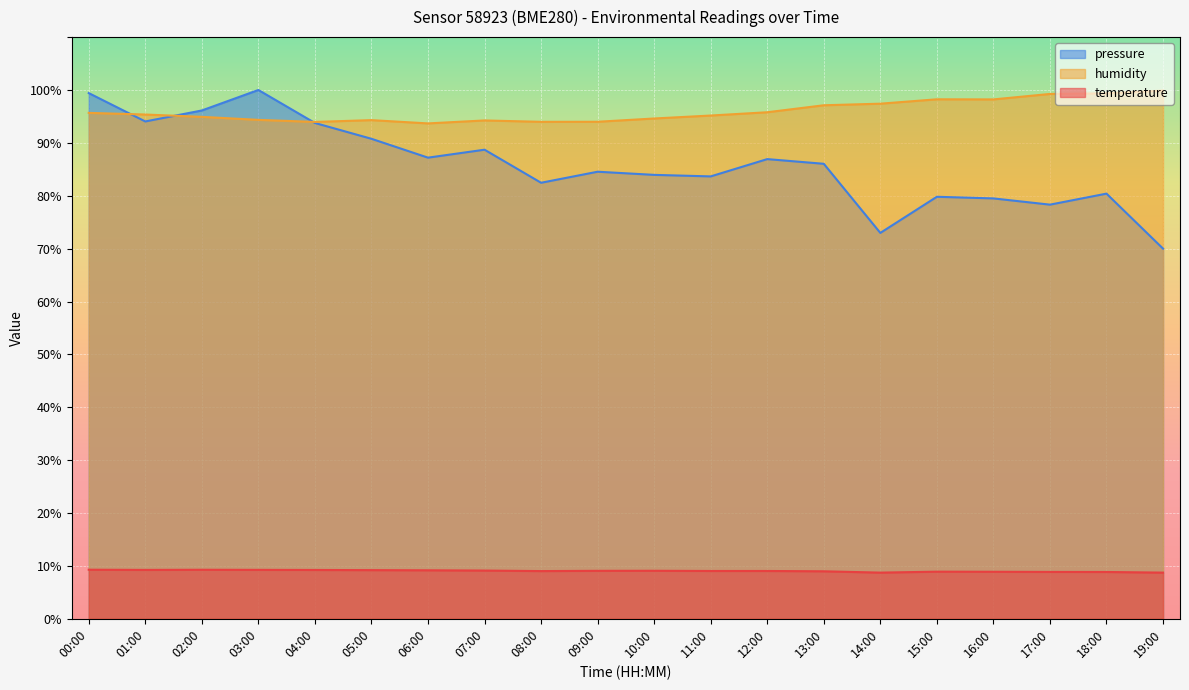

True or false: pressure_norm and temperature intersect in this chart.

False